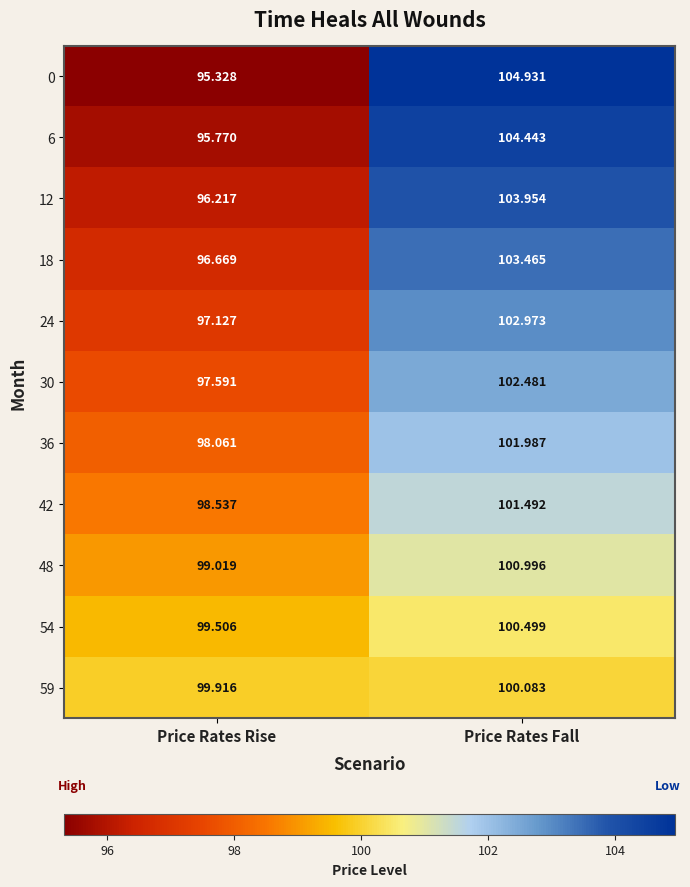

Which category has the highest value across all series?

Price Rates Fall